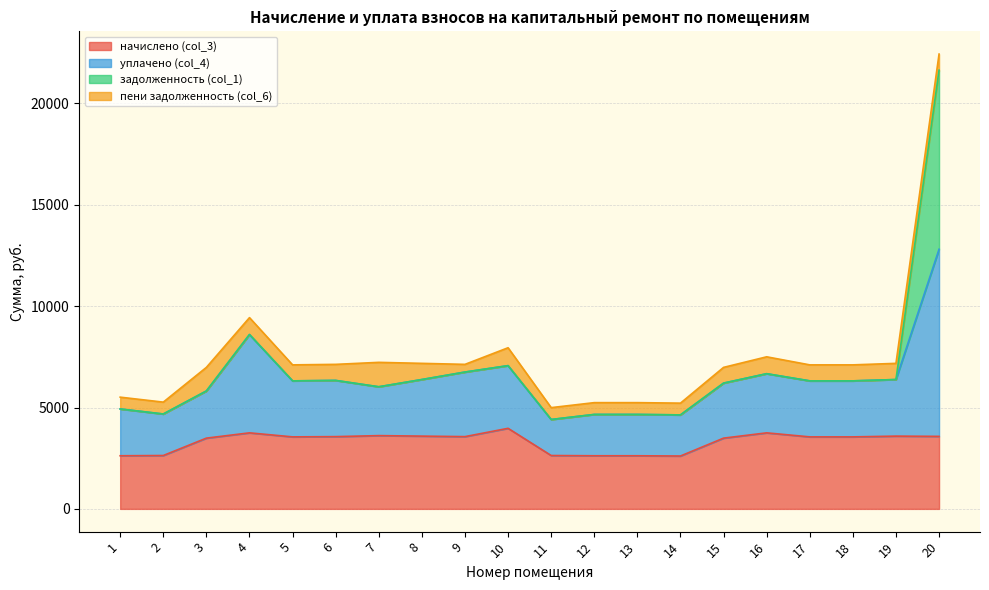

True or false: уплачено (col_4) and начислено (col_3) cross at least once.

False